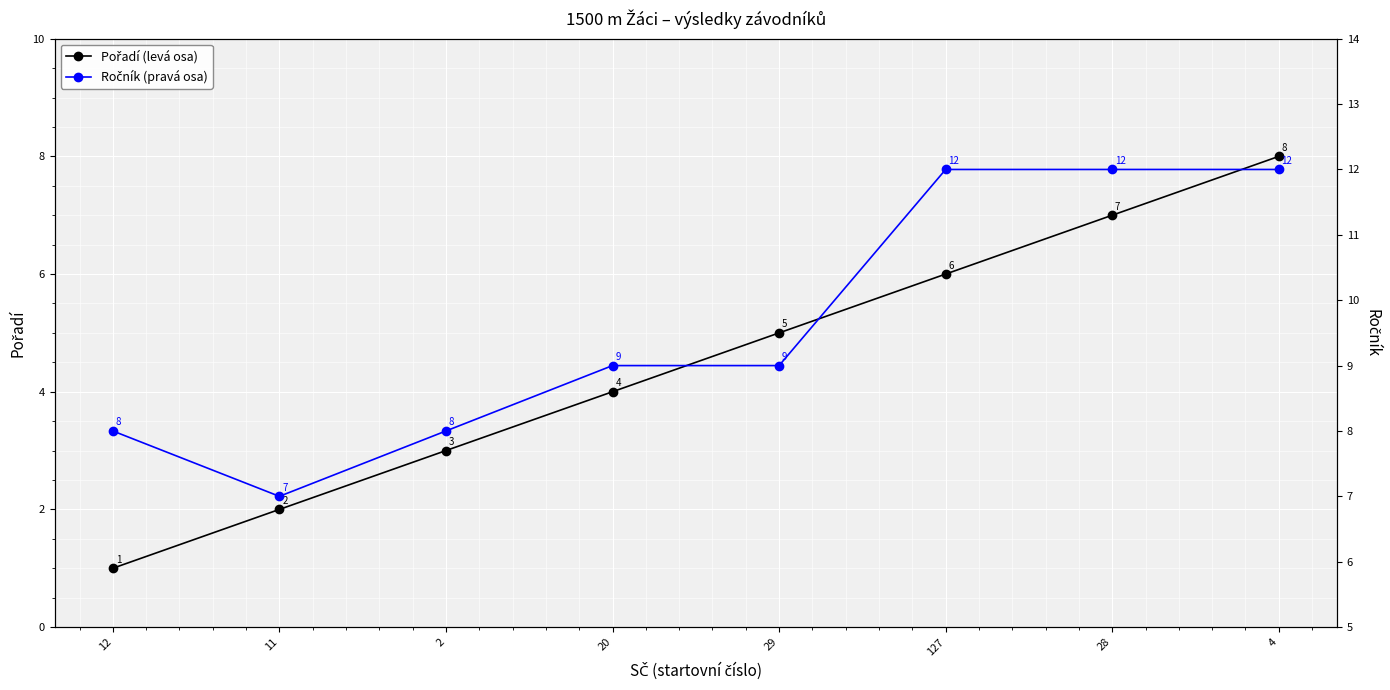

True or false: Pořadí (levá osa) and Ročník (pravá osa) cross at least once.

False